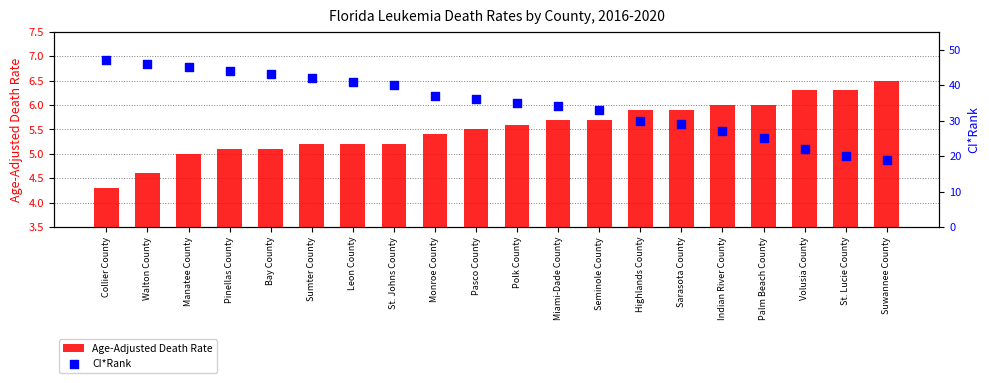

What are all the series names shown in the legend?

Age-Adjusted Death Rate, CI*Rank